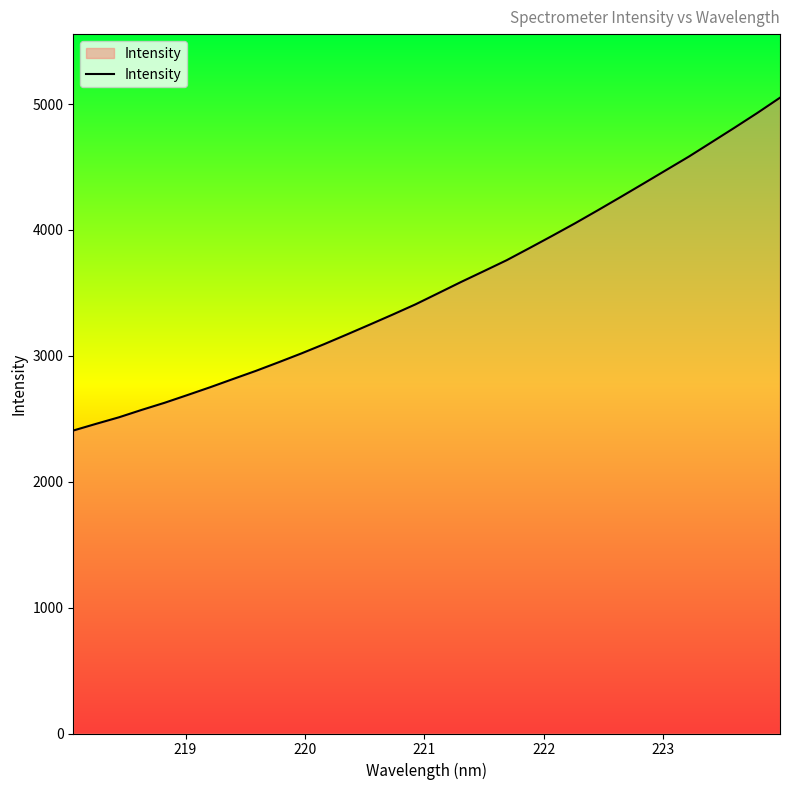

What is the greatest value displayed?

5050.9